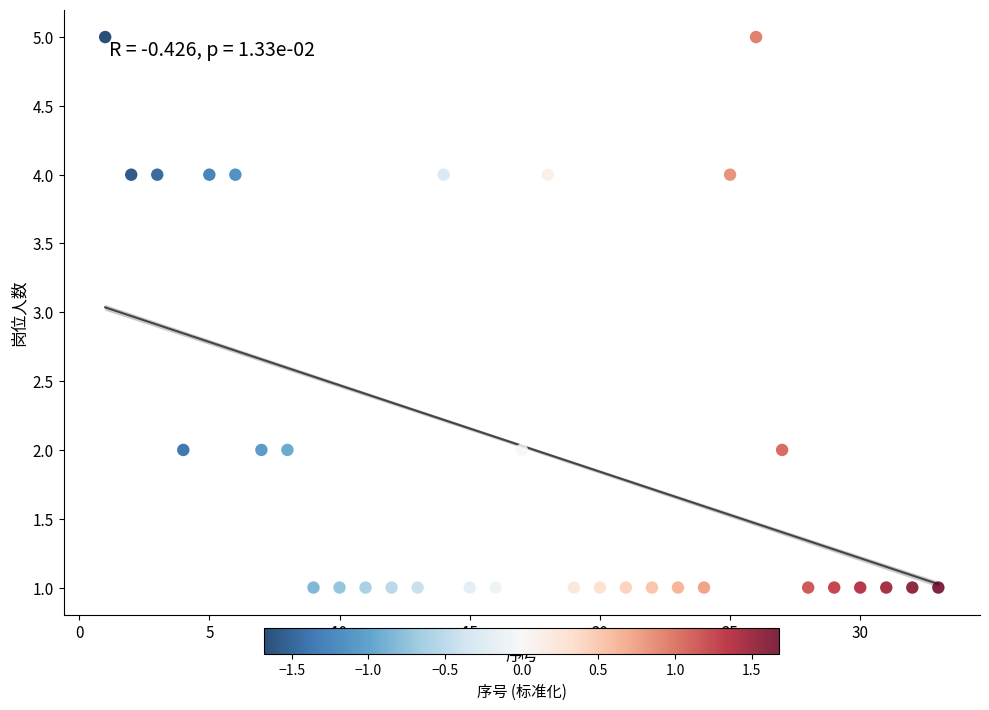

What is the range of Y values (max minus min)?

4